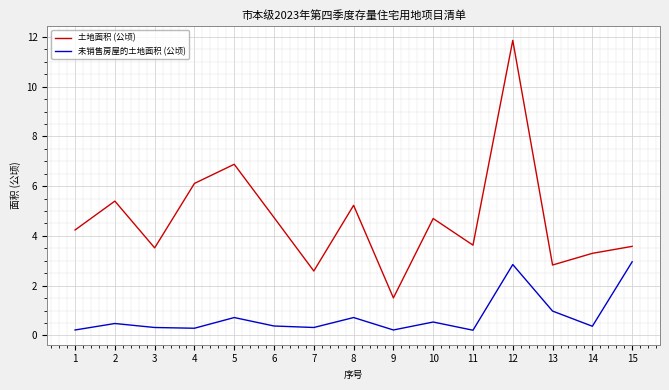

How many interior local peaks does the 土地面积 (公顷) series have?

5